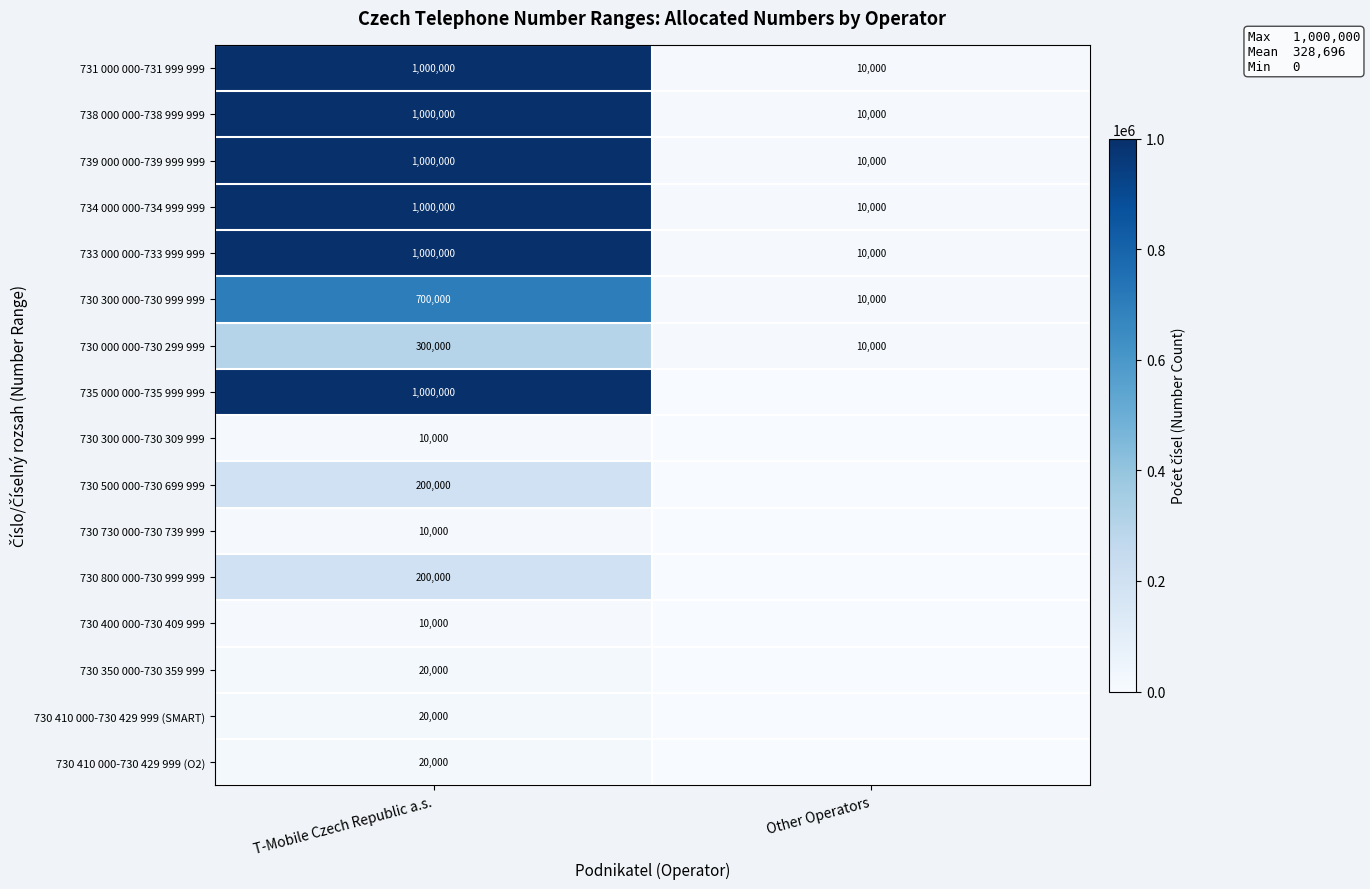

Is it true that 738 000 000-738 999 999 equals 16292 at Other Operators?

False